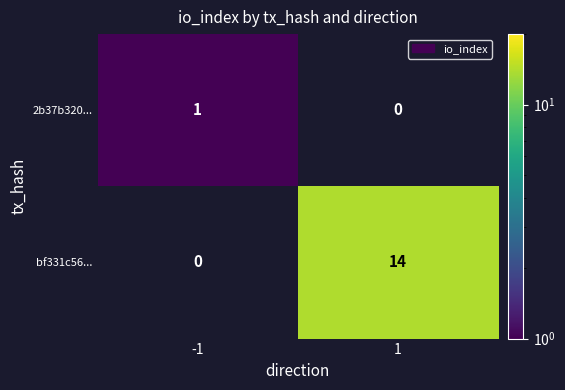

Reading left to right, what are all the values shown in this chart?

2b37b320...: -1=1	1=0
bf331c56...: -1=0	1=14